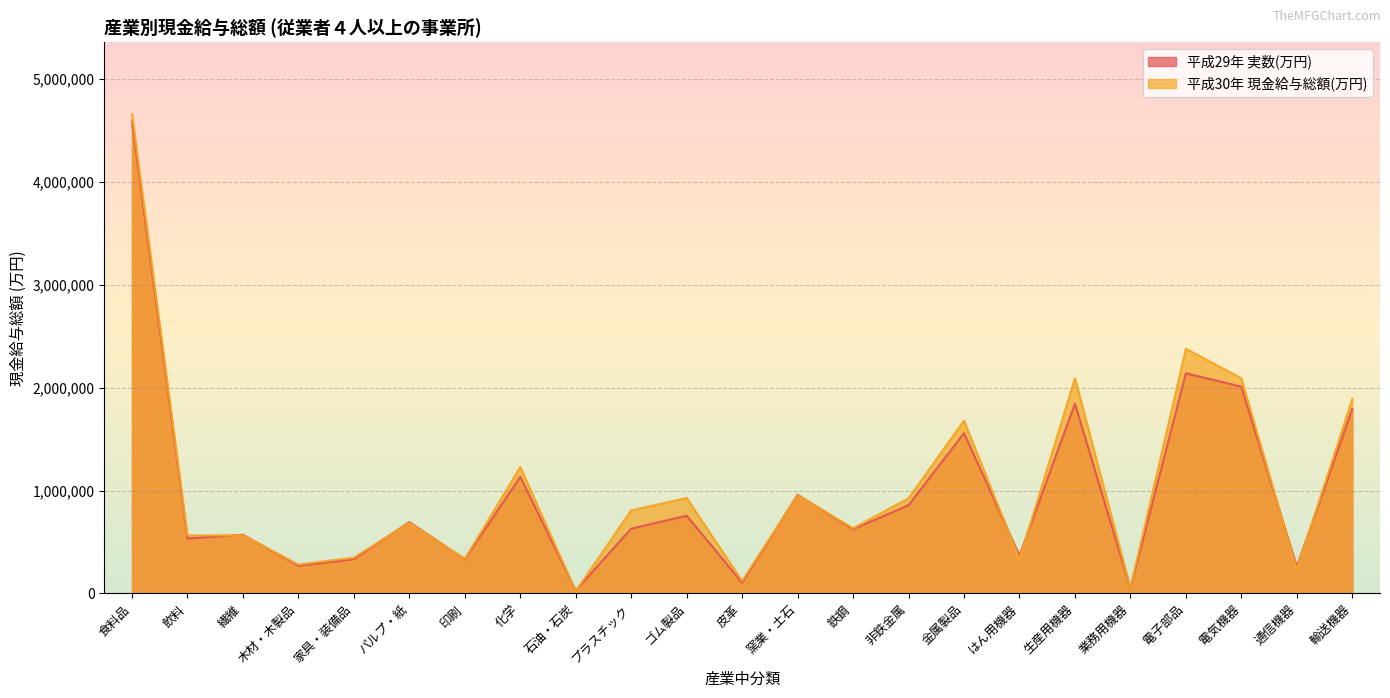

How many values in the 平成30年 現金給与総額(万円) series are below 685866?

11